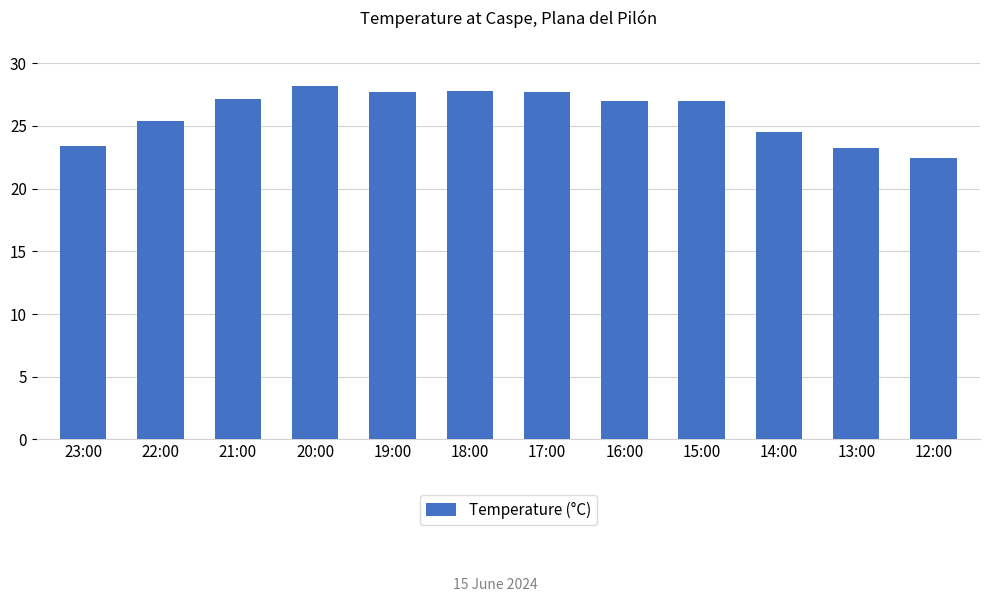

What is the sum of all values?

311.4